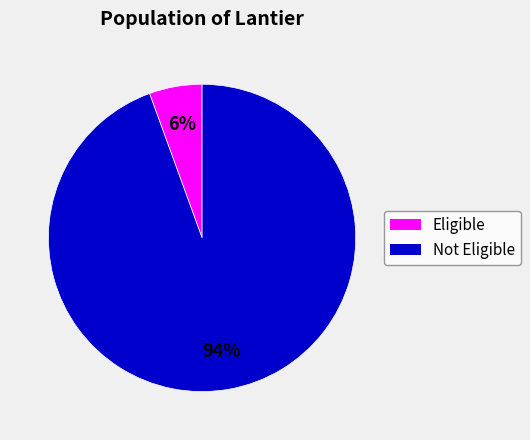

To the nearest percent, what percentage of the pie is Eligible?

6%